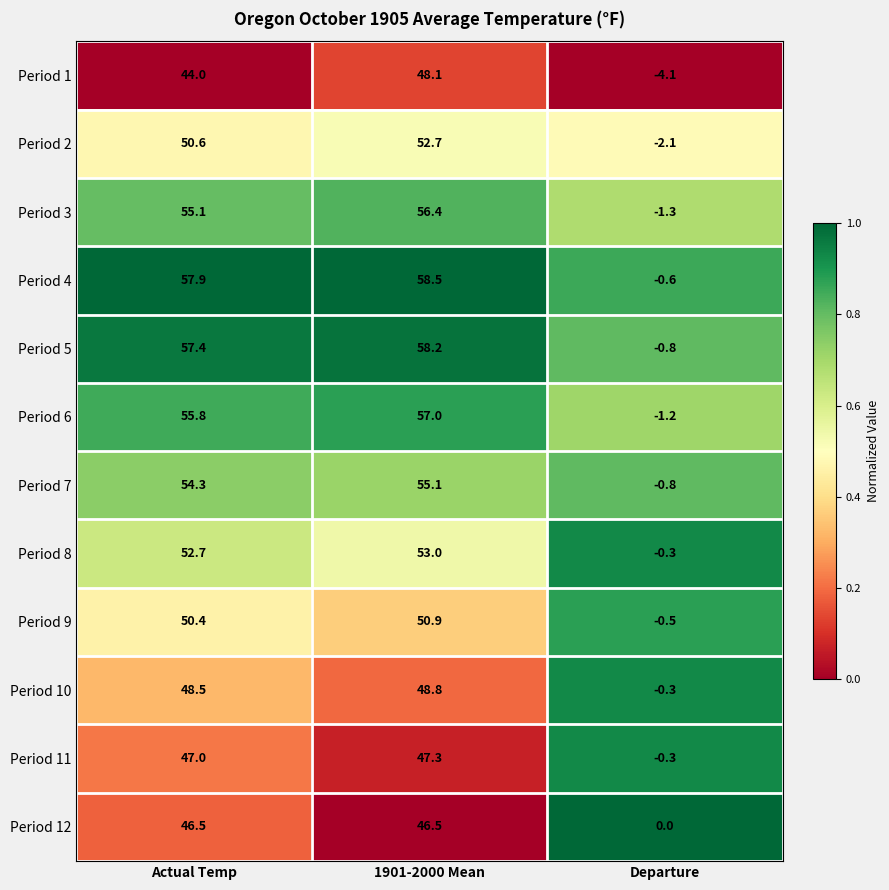

Which category has the highest value in the Period 9 series?

1901-2000 Mean